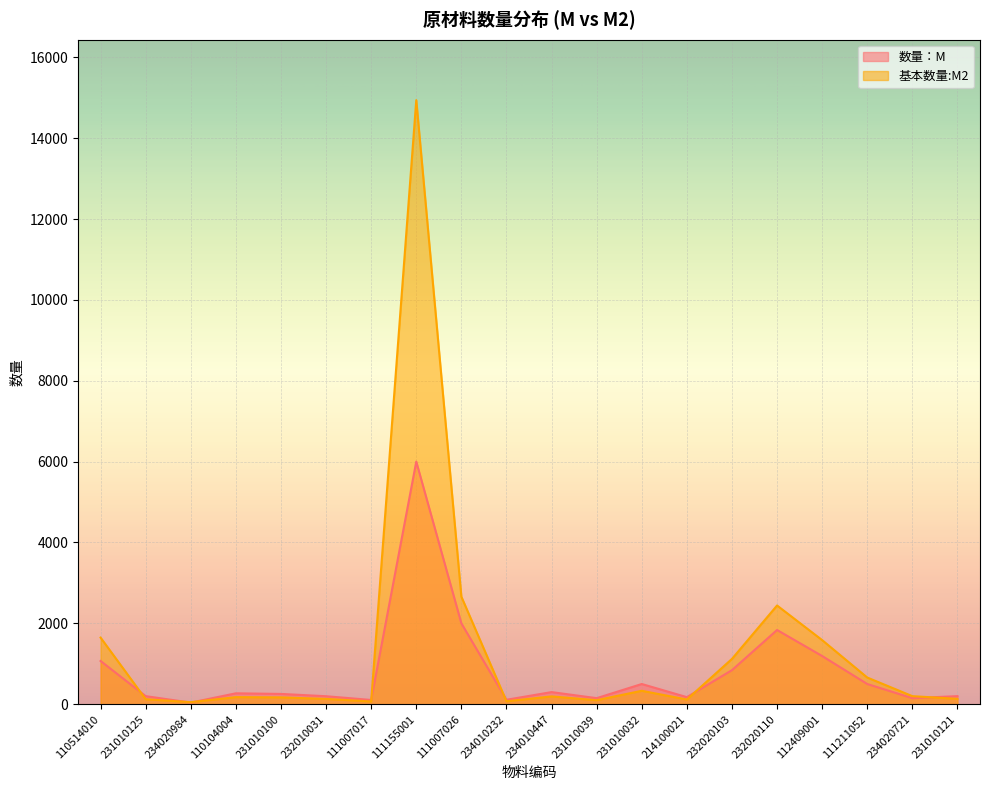

List the labels in order of 基本数量:M2 value, largest first.

111155001, 111007026, 232020110, 110514010, 112409001, 232020103, 111211052, 231010032, 234020721, 234010447, 110104004, 231010100, 231010121, 232010031, 231010125, 214100021, 231010039, 234010232, 111007017, 234020984